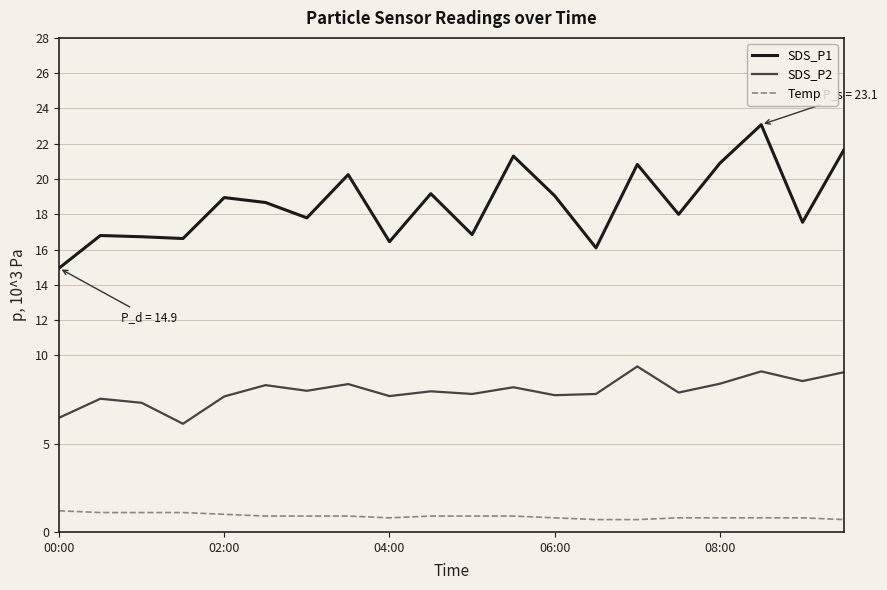

True or false: SDS_P1 and Temp cross at least once.

False